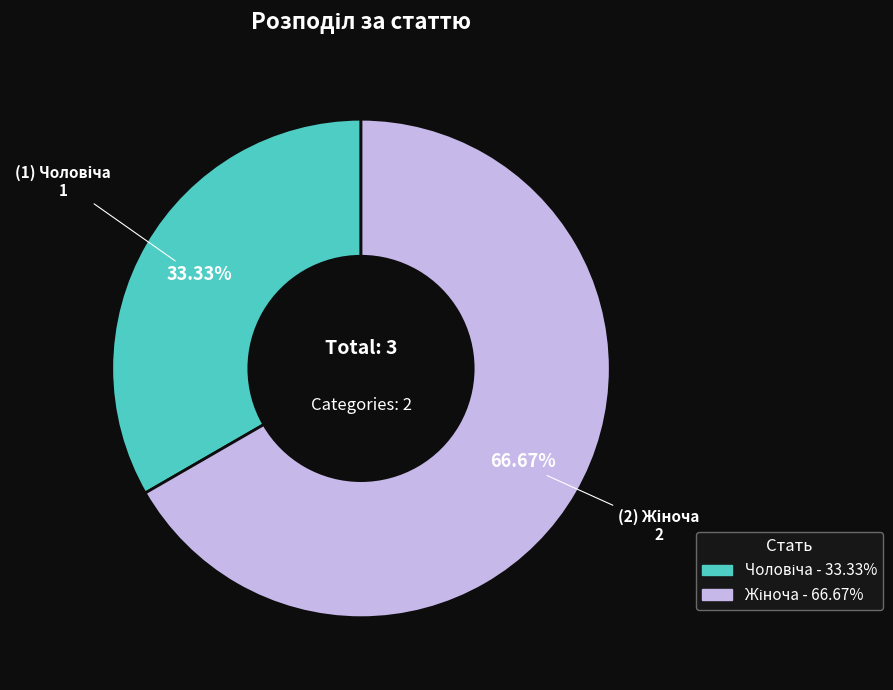

Is there any slice that represents more than half of the pie?

Yes